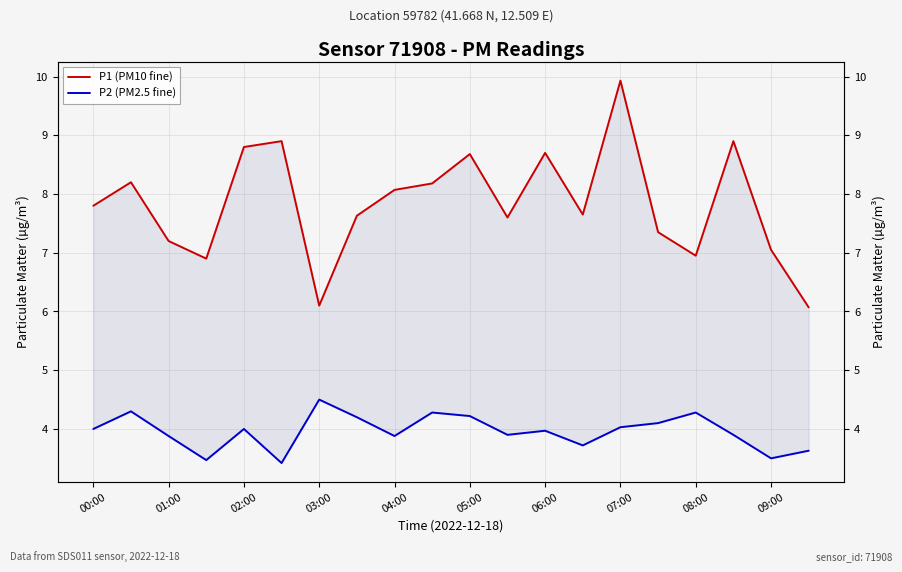

Which series has the largest range (max minus min)?

P1 (PM10 fine)